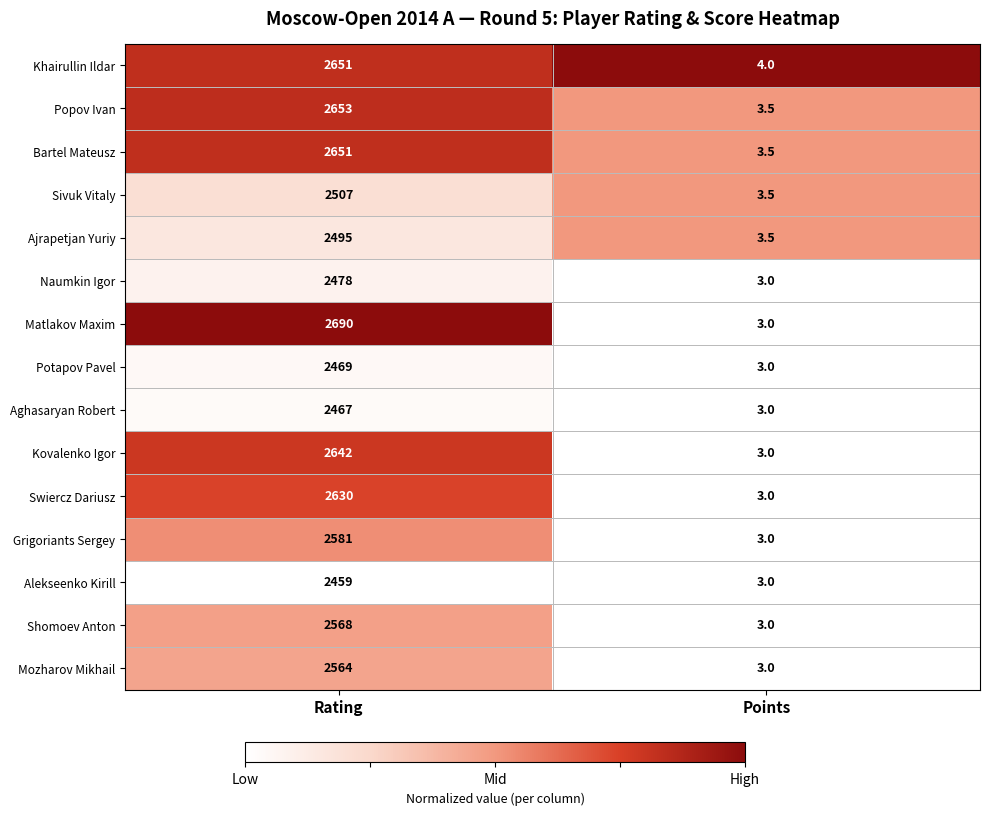

What is the difference between the maximum and minimum values in the Sivuk Vitaly series?

2503.5